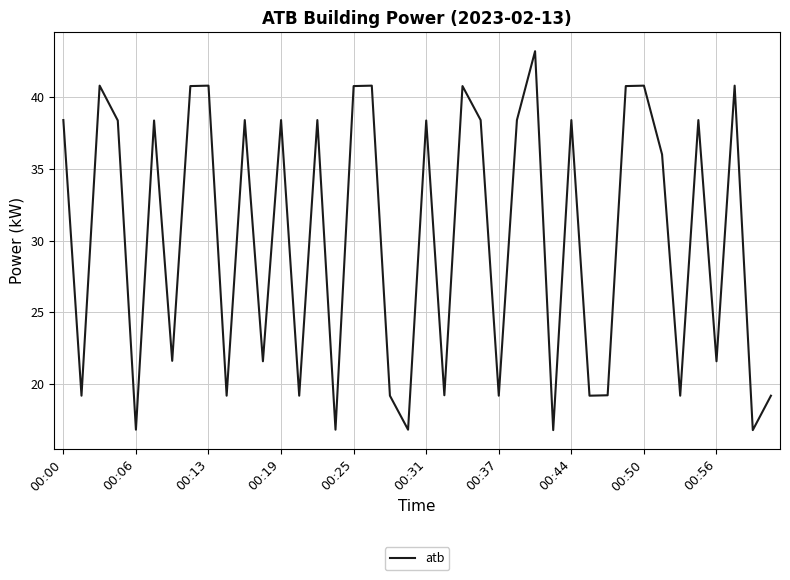

What is the maximum value shown in the chart?

43.2